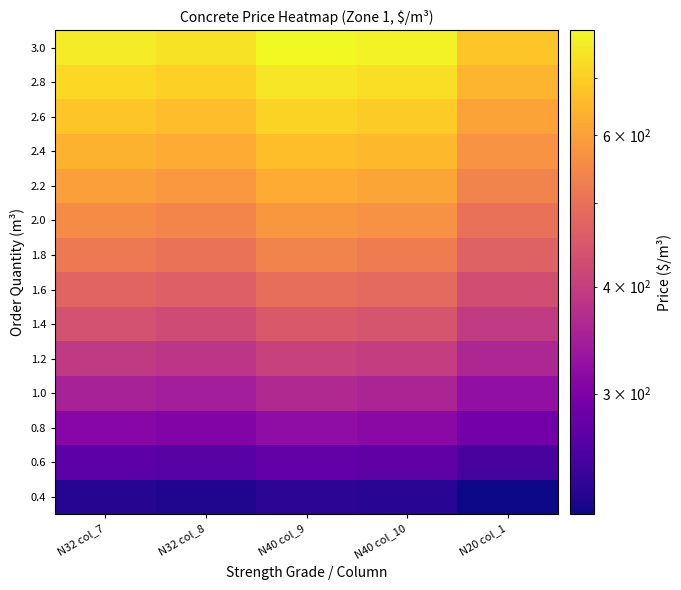

At which category does the chart reach its minimum across all series?

N20 col_1